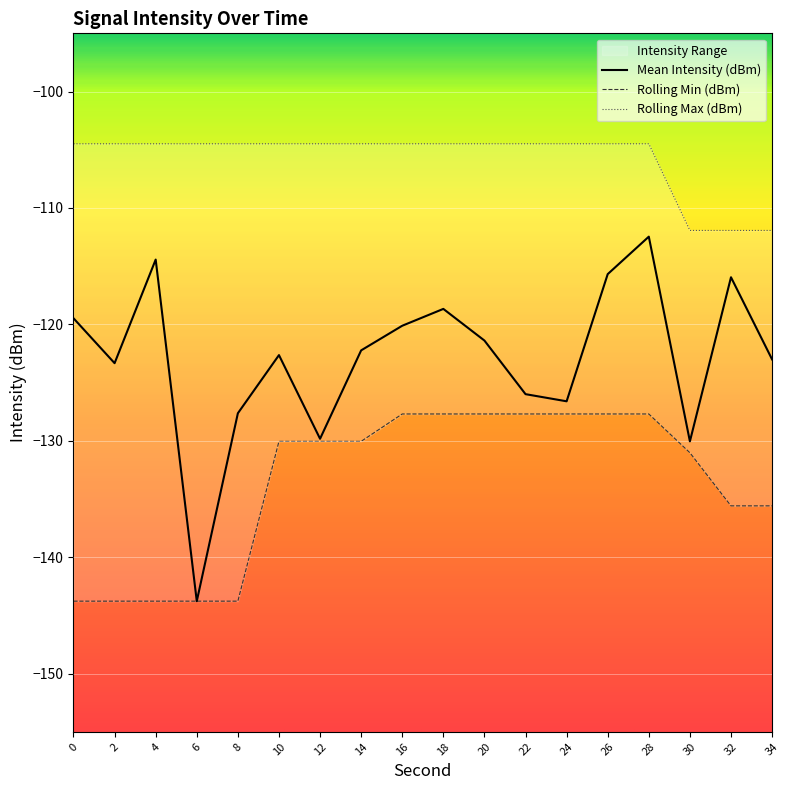

True or false: Mean Intensity (dBm) has a value of -168.0 at 24.

False